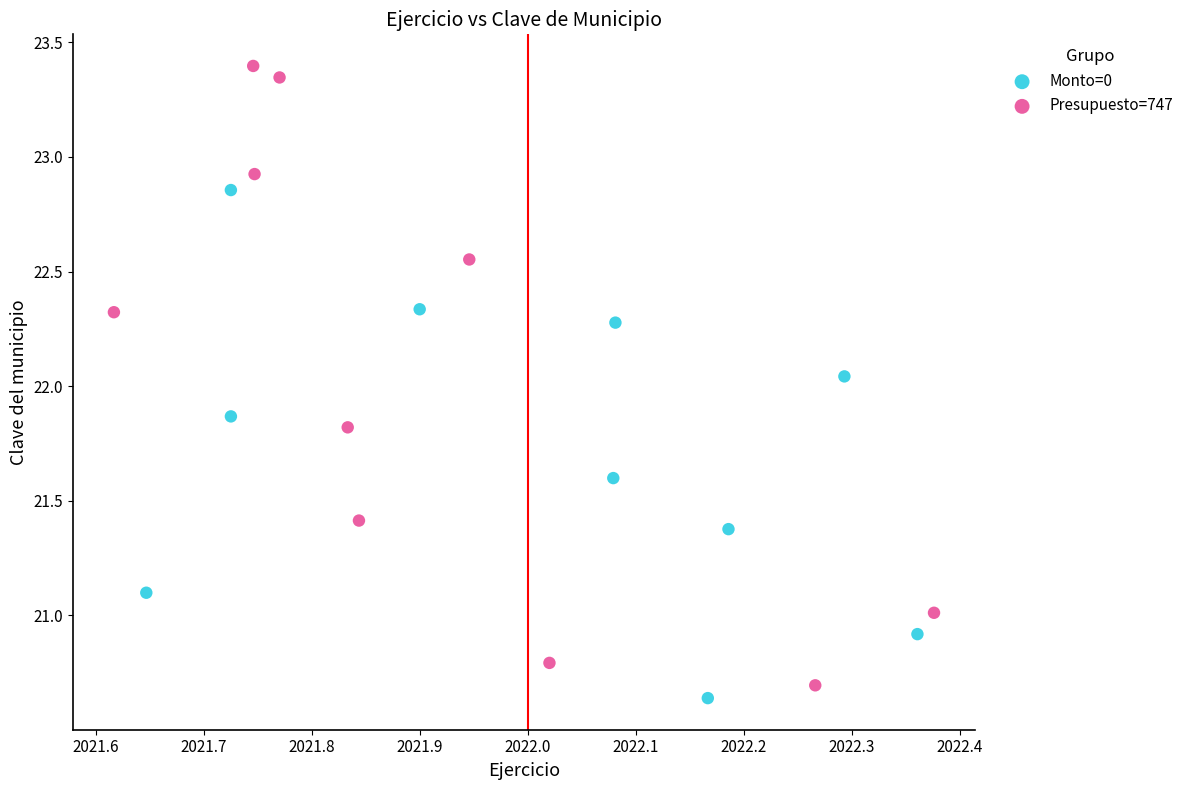

What are all the series names shown in the legend?

Monto=0, Presupuesto=747